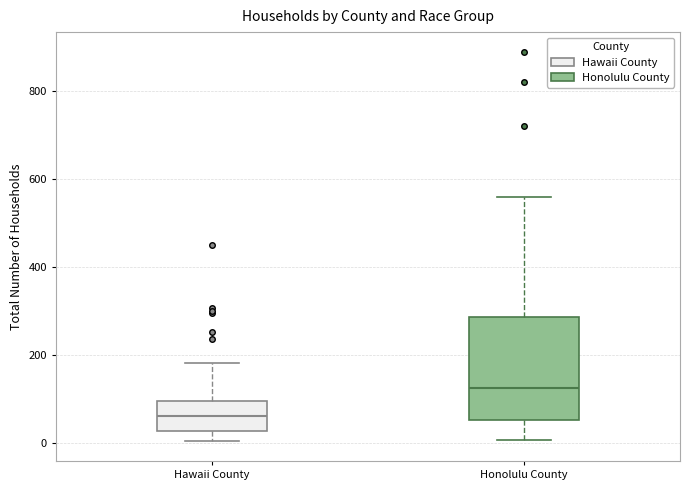

Which box is the tallest, from its lower edge to its upper edge?

Honolulu County